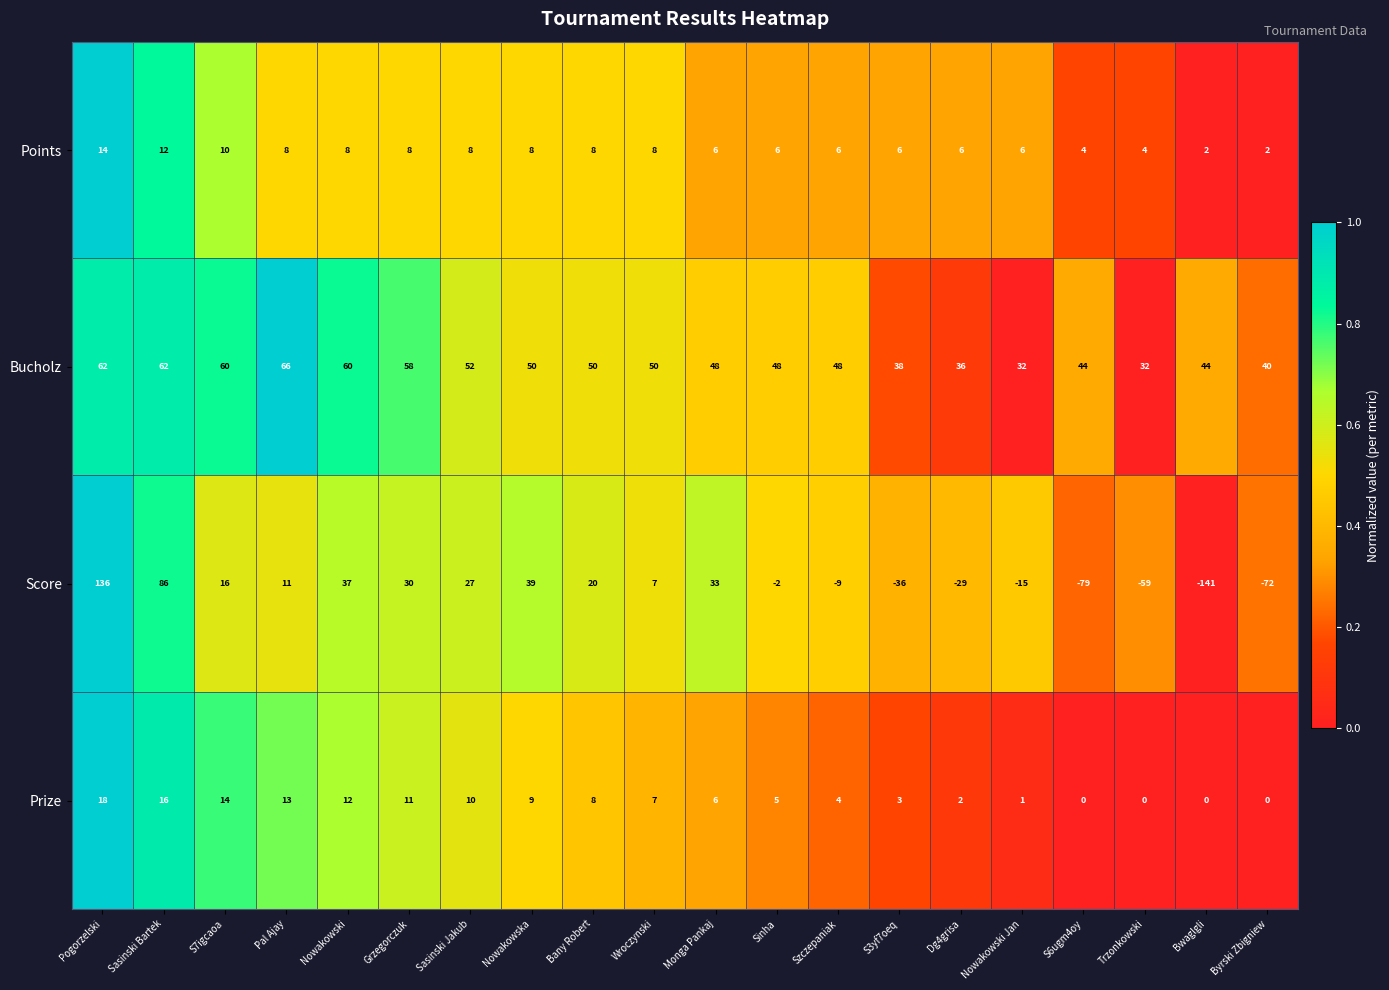

What is the difference between the maximum and minimum values in the Score series?

277